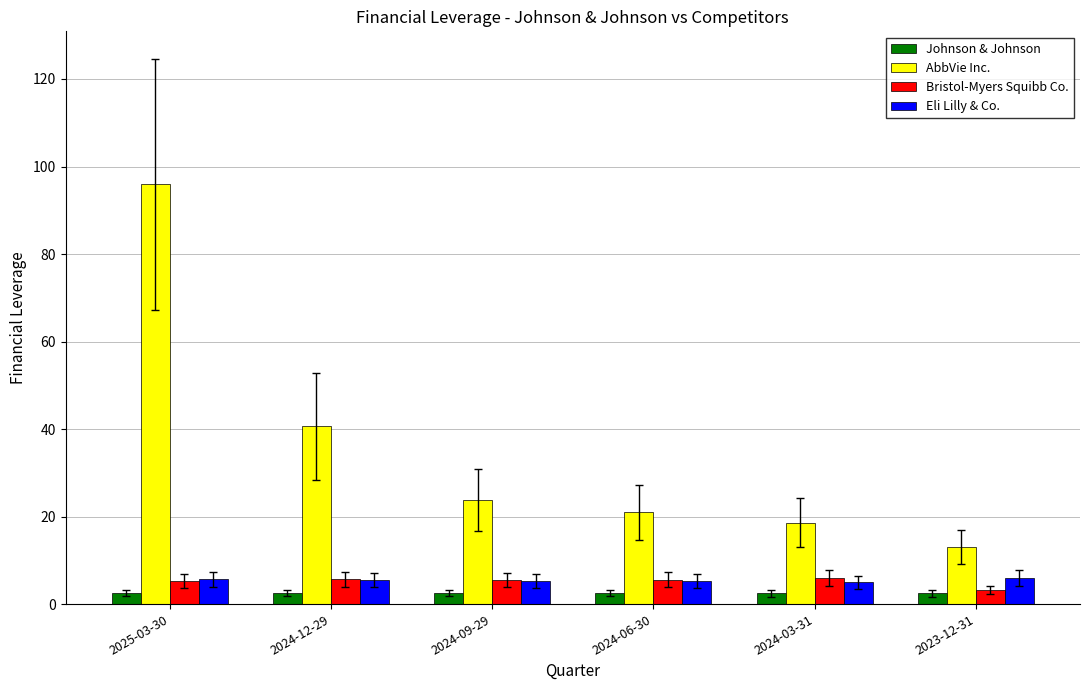

Which series has the largest total across all categories?

AbbVie Inc.